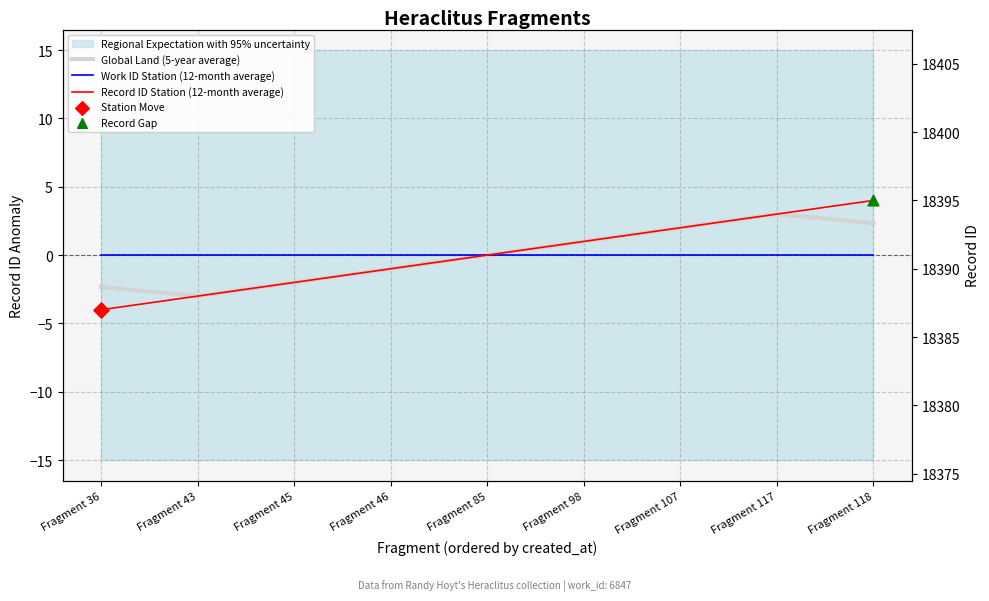

Is the value of Work ID Station (12-month average) at Fragment 45 greater than the value of Record ID Station (12-month average) at Fragment 117?

No